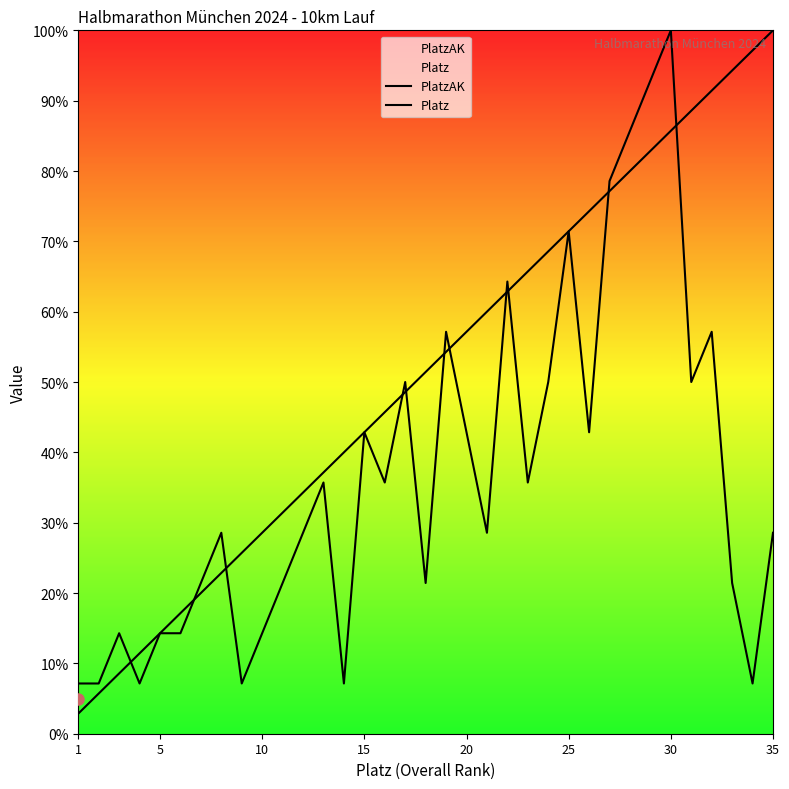

List the series in order of their peak value, highest first.

PlatzAK, Platz